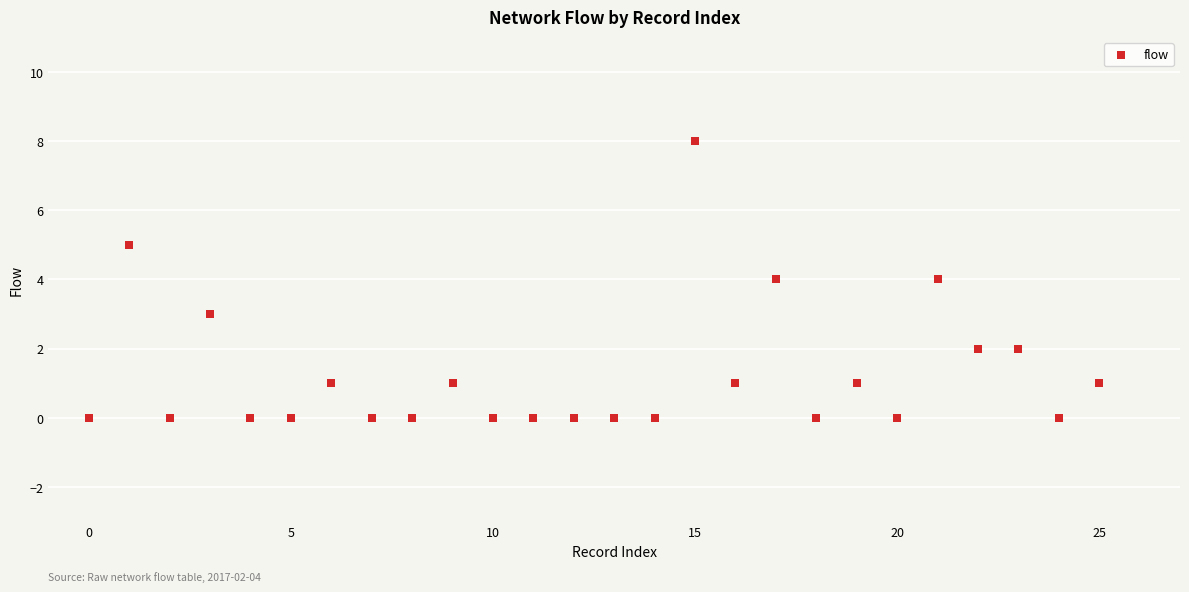

How many points are shown in the scatter plot?

26